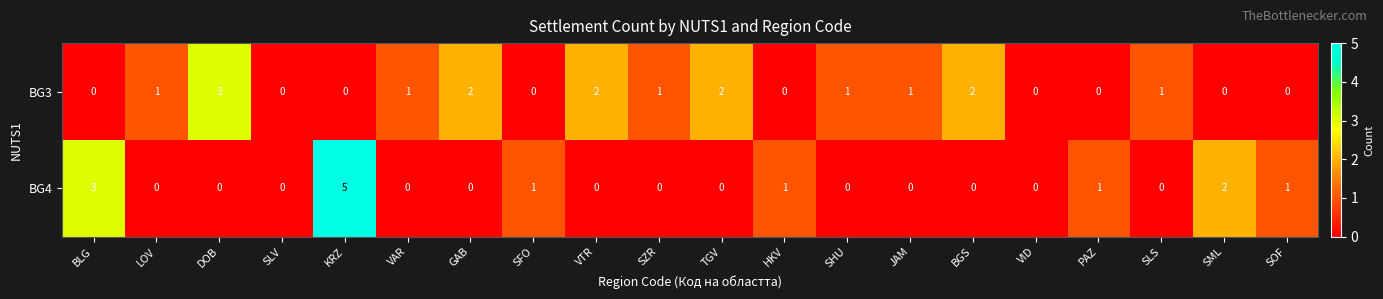

How many values in BG4 are above zero?

7